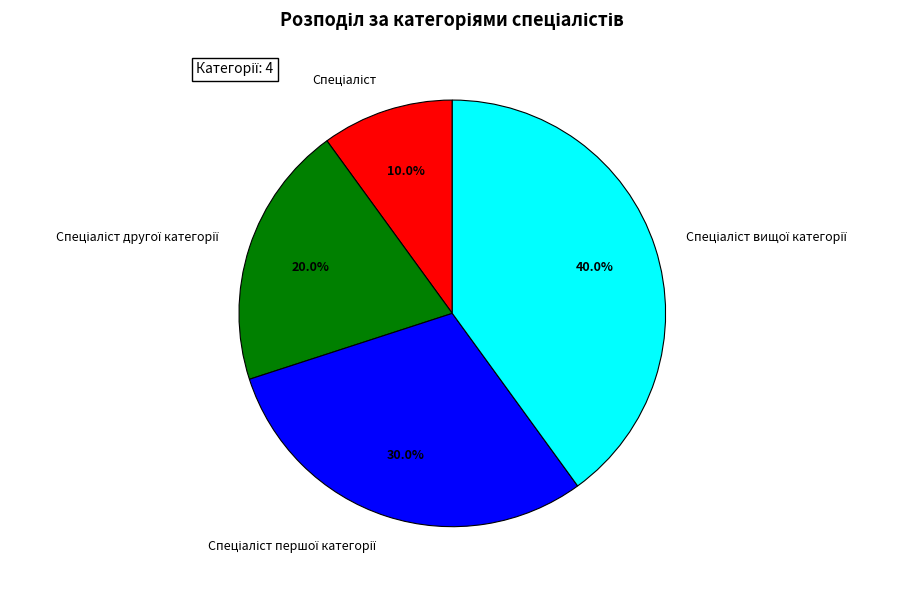

To the nearest percent, what is the average slice percentage?

25%